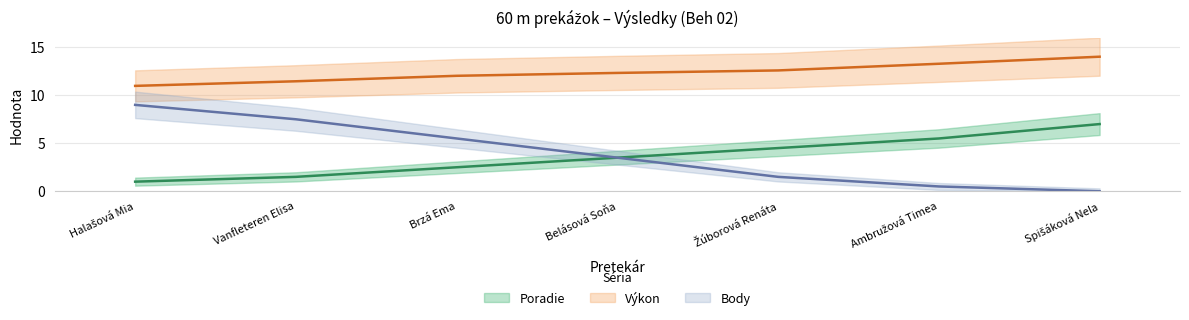

True or false: Poradie and Body cross at least once.

False